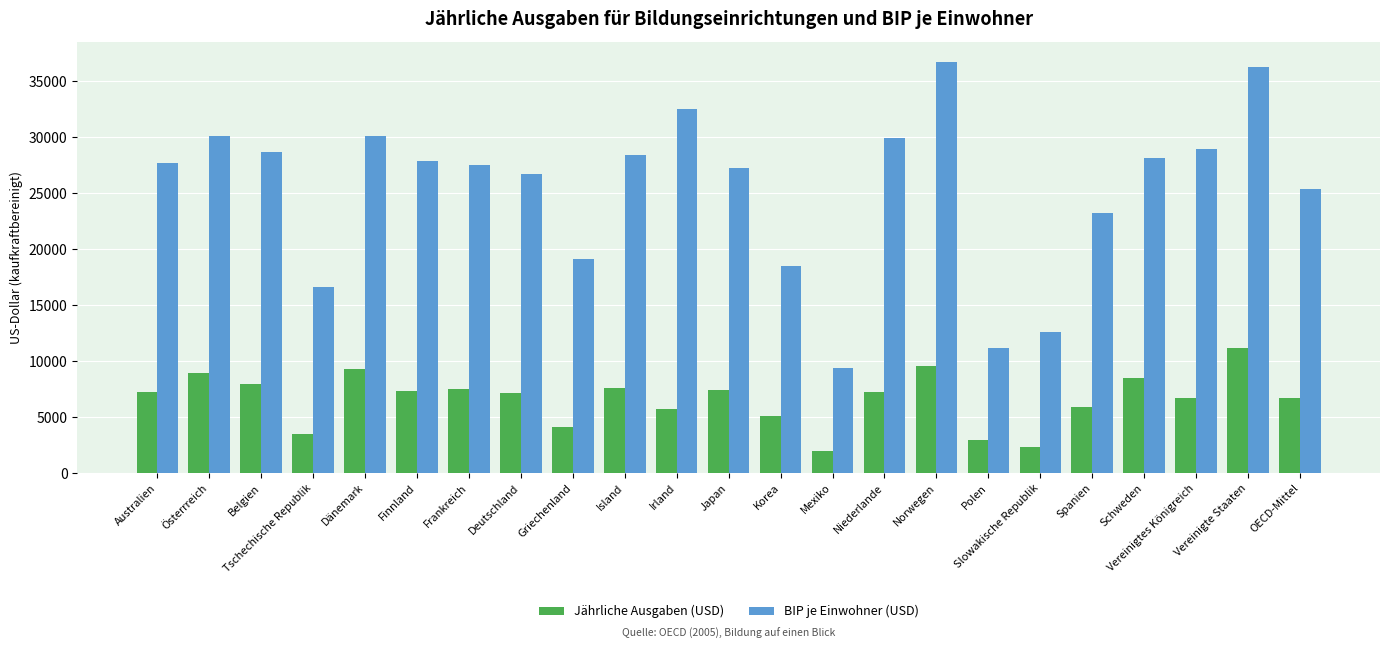

At which label does BIP je Einwohner (USD) reach its peak?

Norwegen